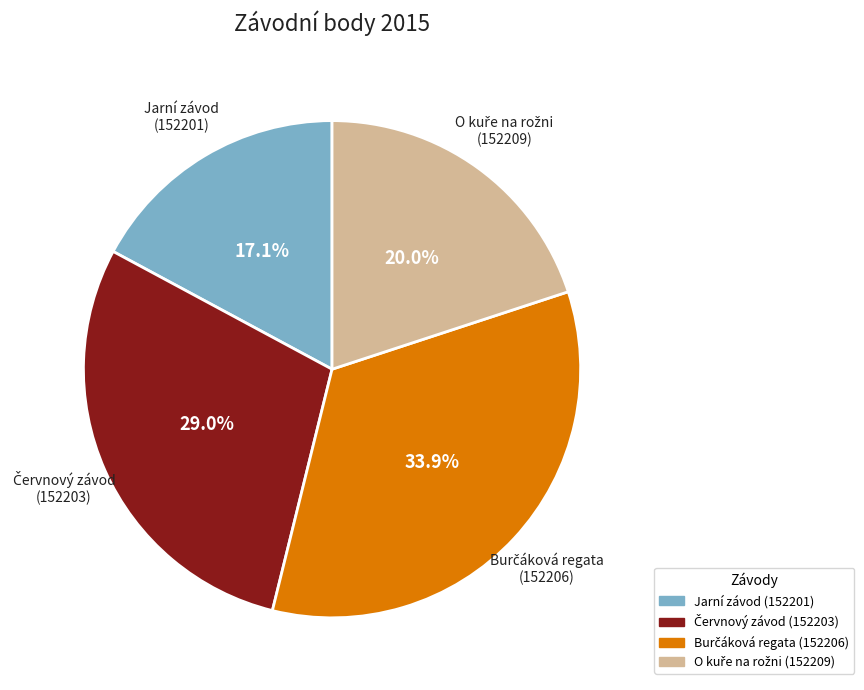

Which slice is the smallest?

Jarní závod (152201)